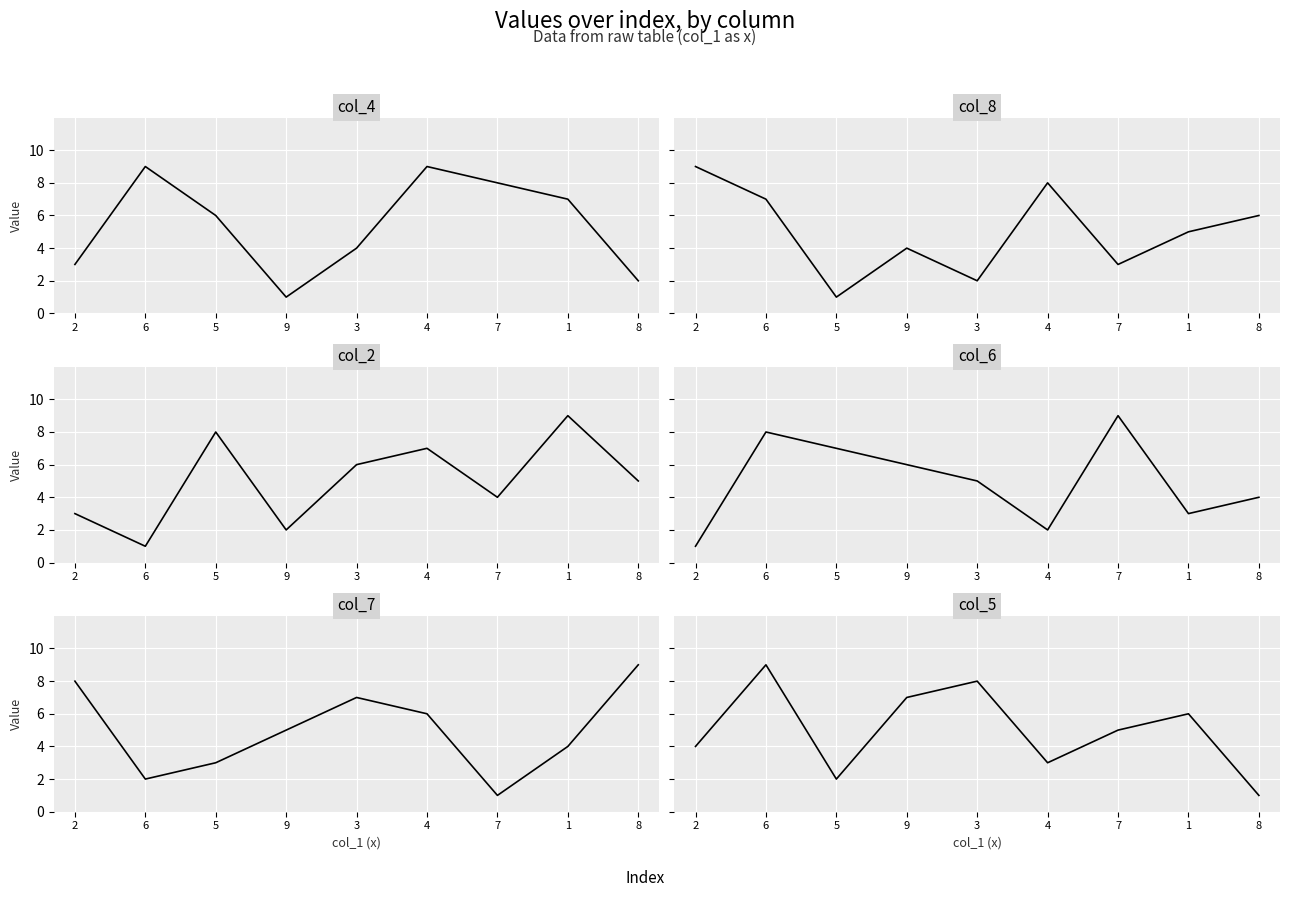

Where is col_7 nearest to the value 5?

9